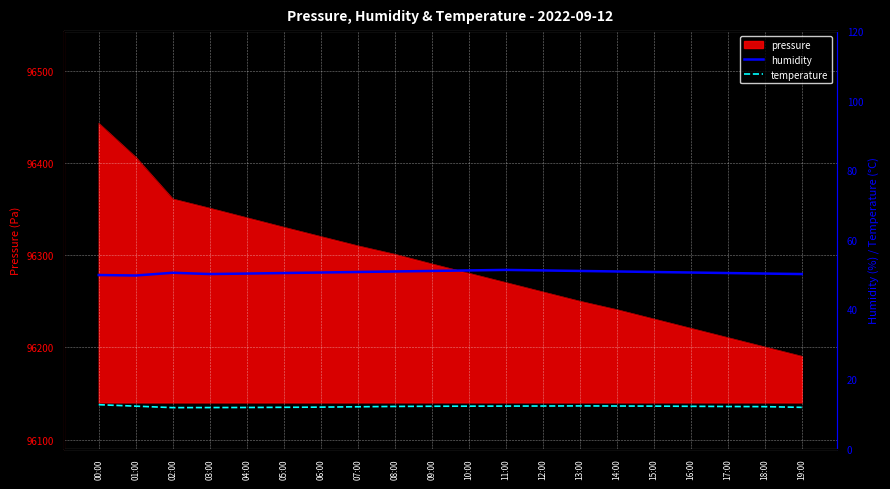

What position from the right is 04:00?

16